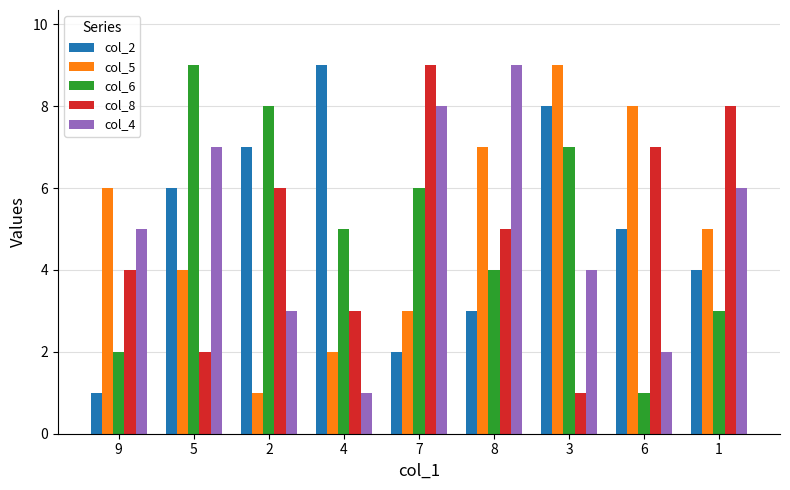

What is the greatest value displayed?

9